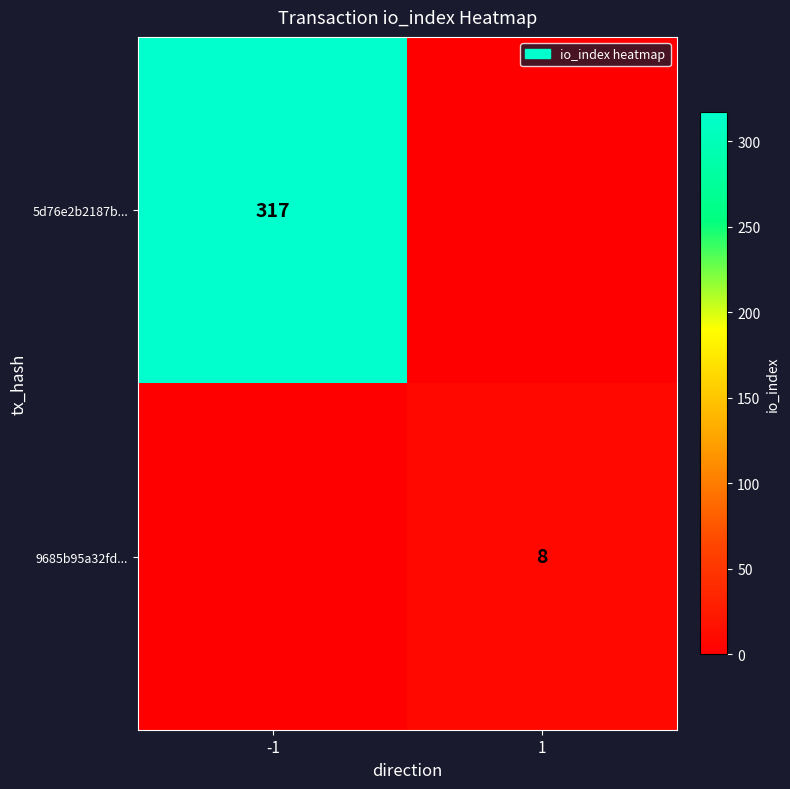

Is it true that 5d76e2b2187b... equals 493 at -1?

False